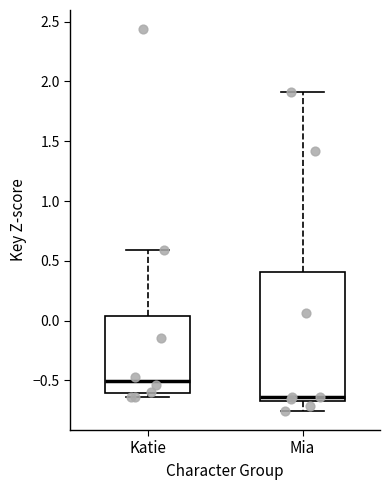

Which box is the tallest, from its lower edge to its upper edge?

Mia